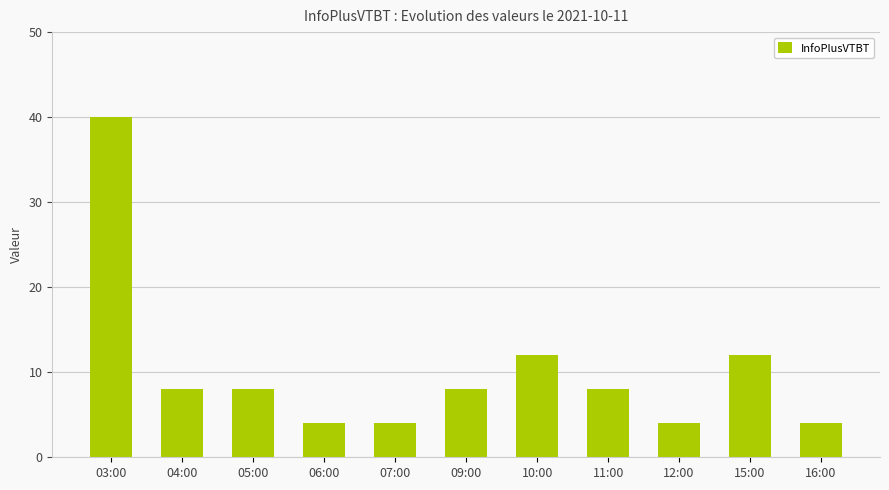

What is the greatest value displayed?

40